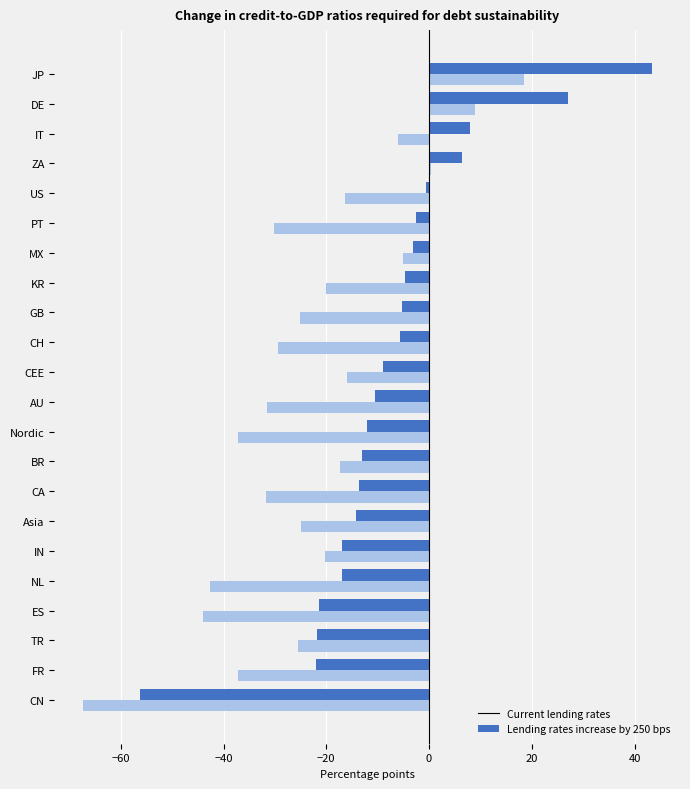

Which series has the widest spread of values?

Current lending rates